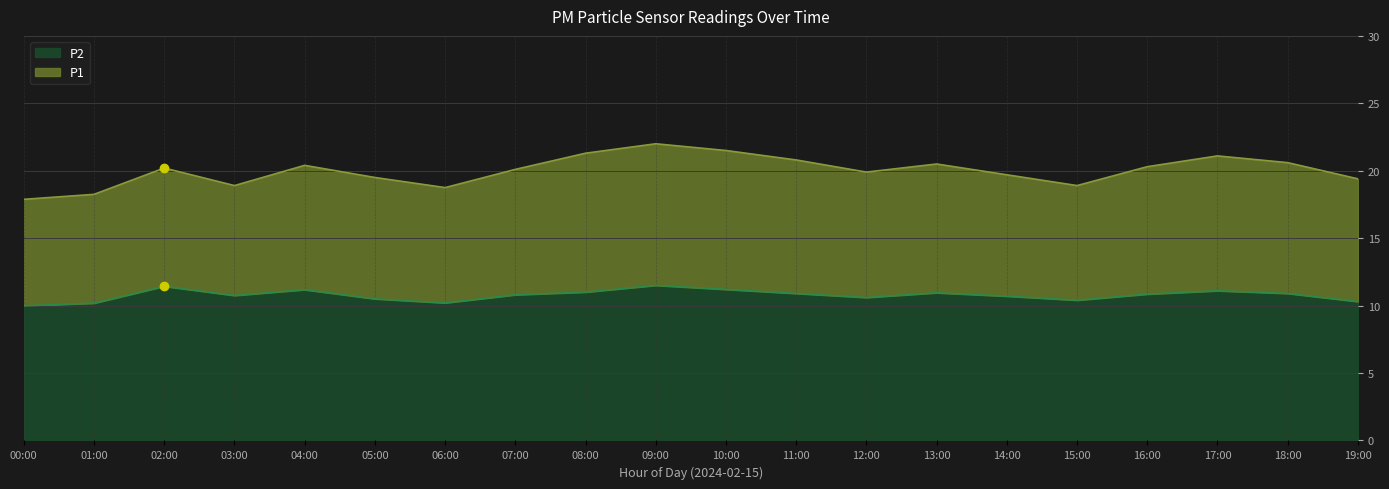

How many data points in P1 are less than 20?

9